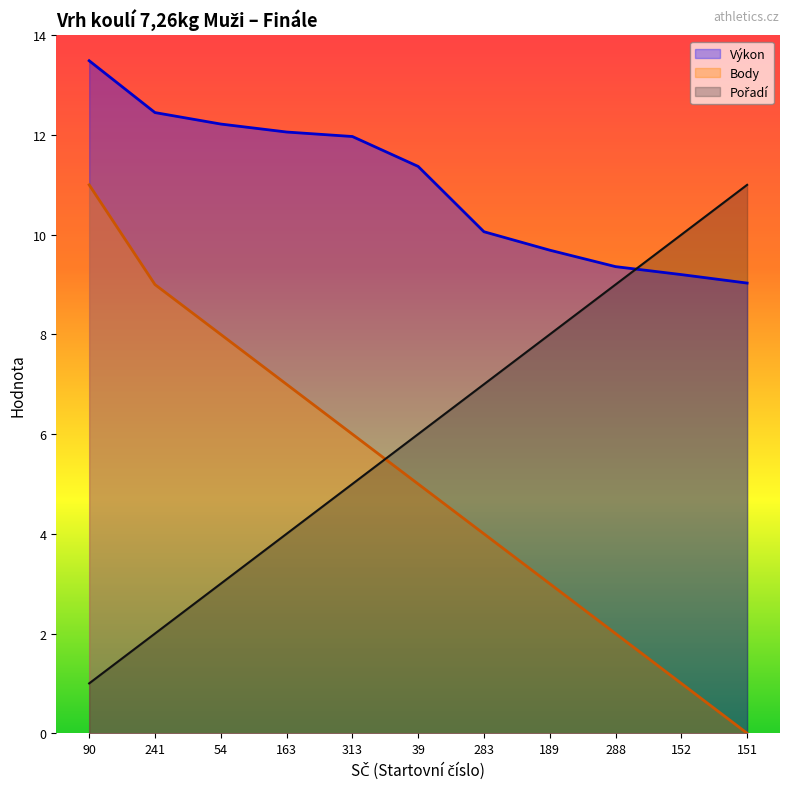

True or false: Výkon and Body intersect in this chart.

False